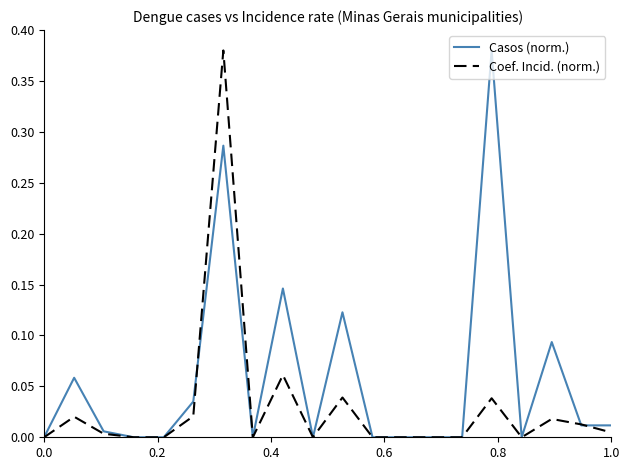

How many lines are shown in the chart?

2